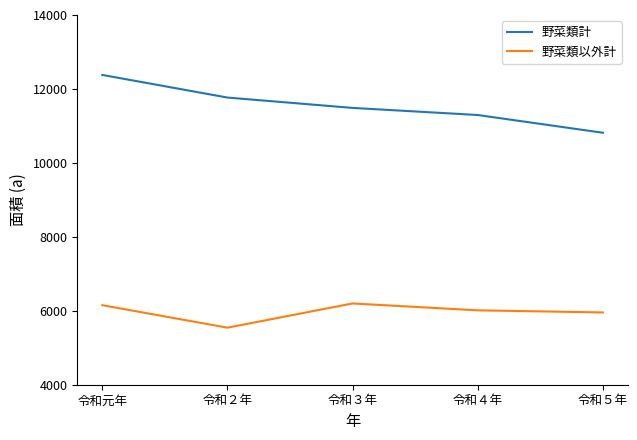

The 野菜類計 series shows 20547 at 令和３年. True or false?

False